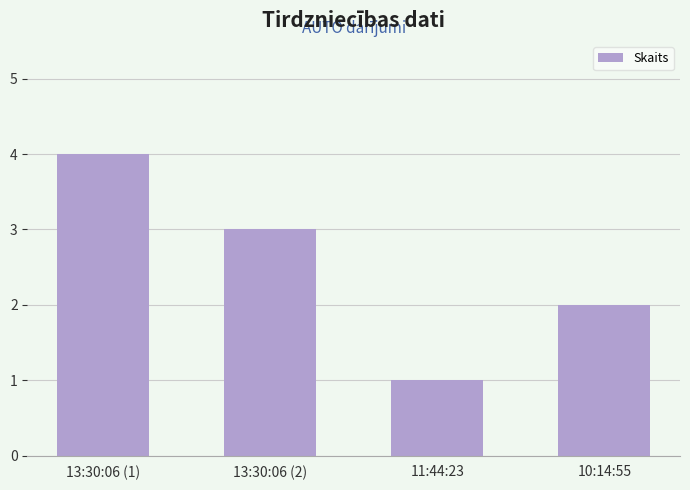

Rank the categories by value from lowest to highest.

11:44:23, 10:14:55, 13:30:06 (2), 13:30:06 (1)